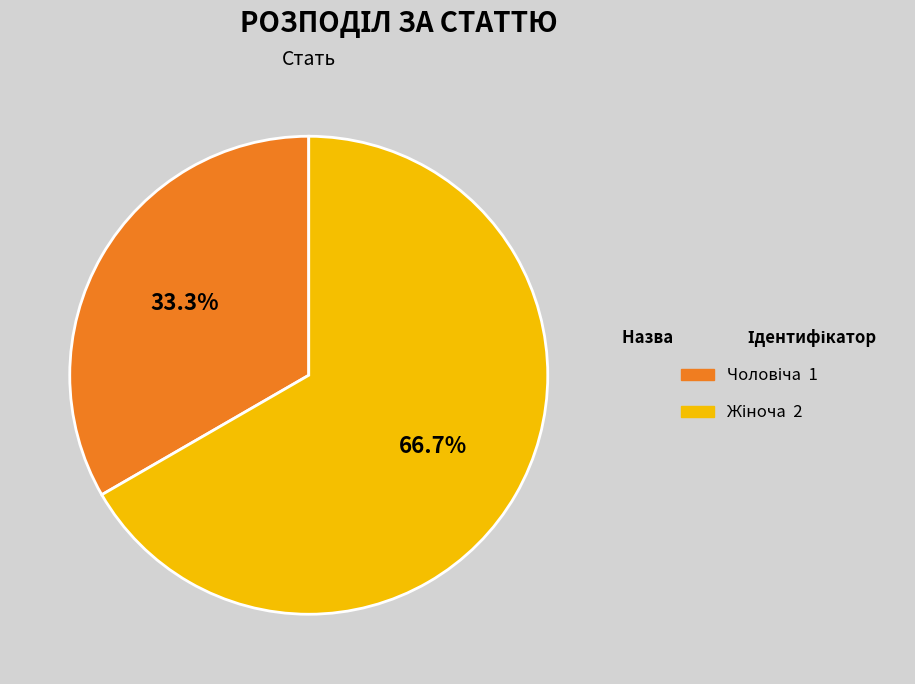

Is there a majority slice in this chart?

Yes